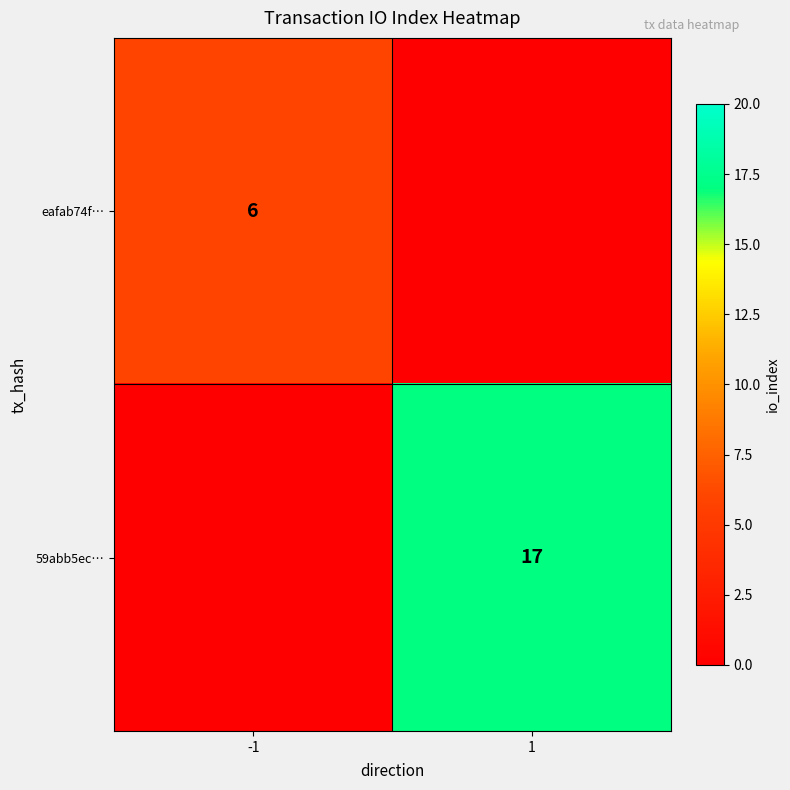

True or false: 59abb5ec… has a value of 8 at 1.

False